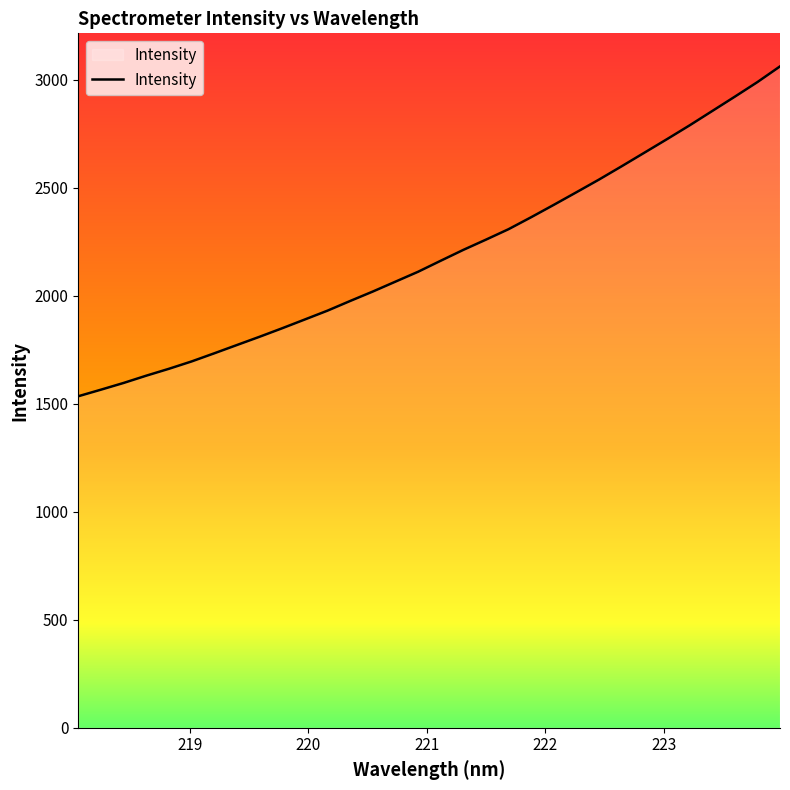

What is the difference between the maximum and minimum values?

1527.3